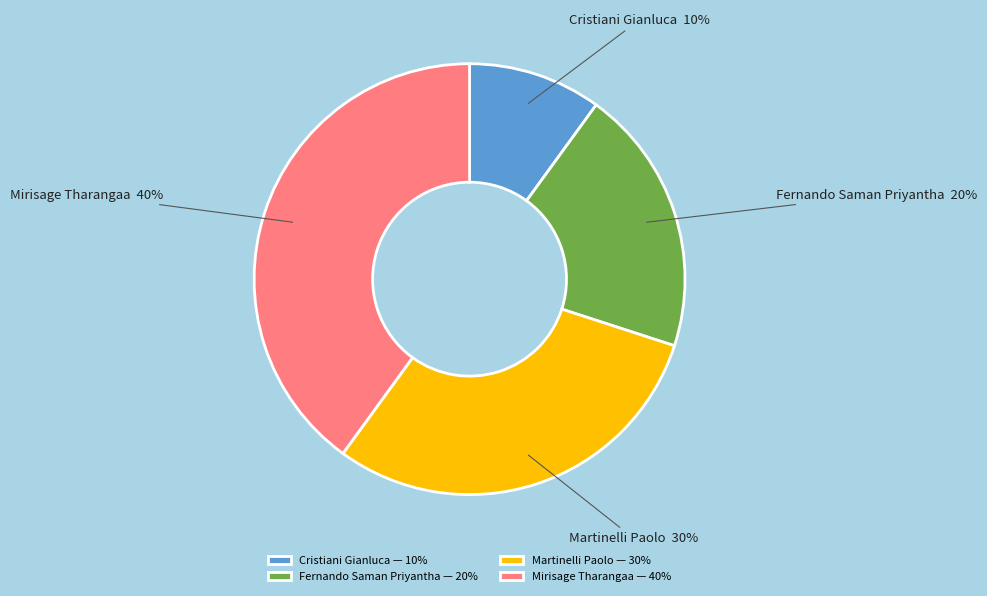

To the nearest percent, what portion does Martinelli Paolo represent?

30%